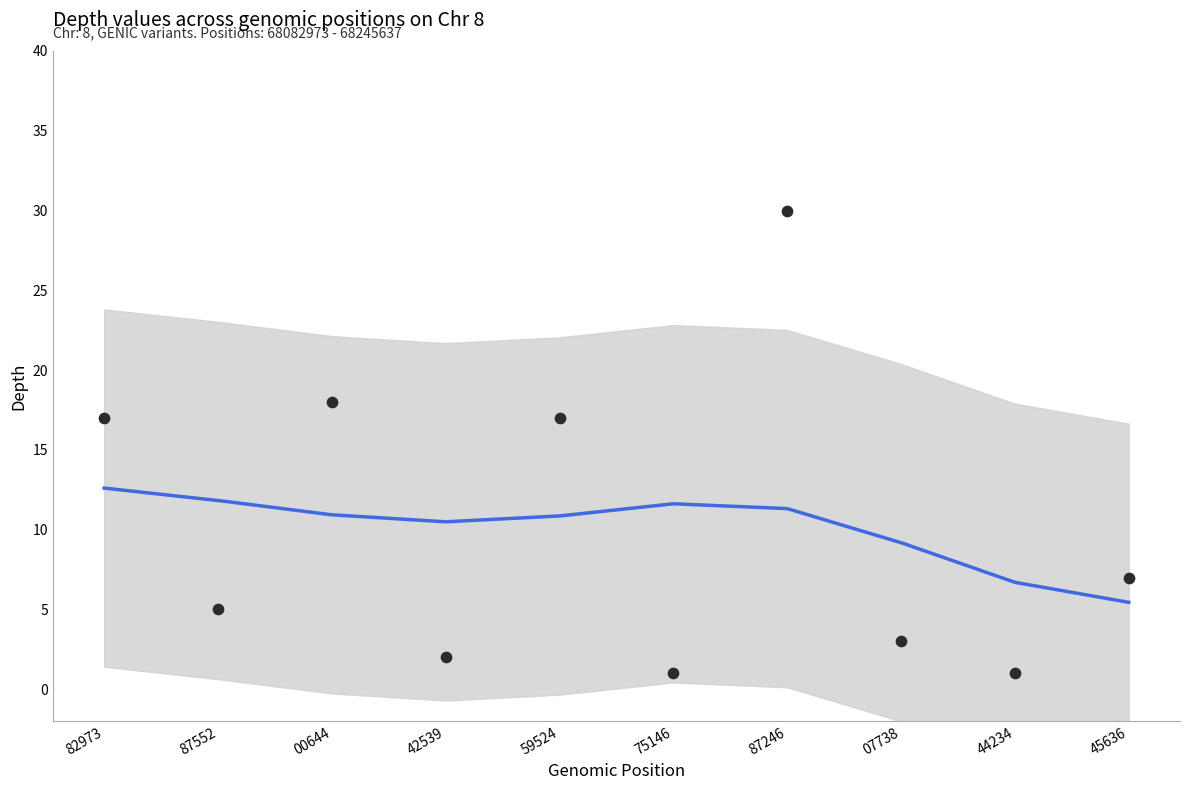

Between 42539 and 45636, which is larger?

45636